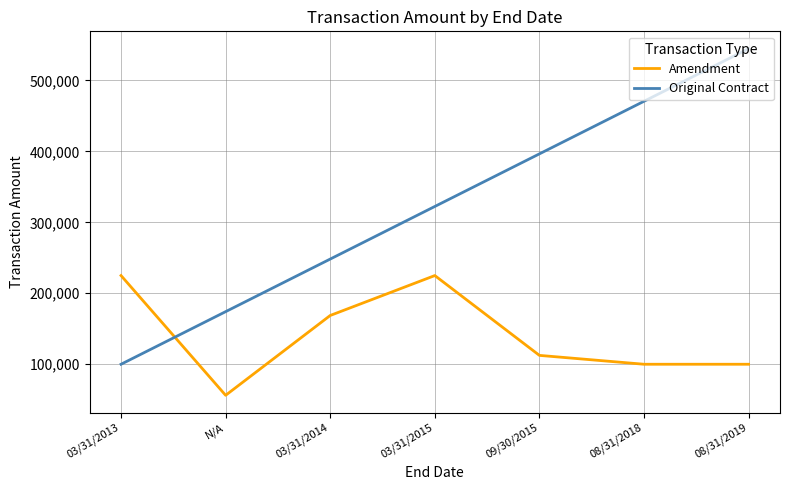

Approximately how many times larger is the value at 08/31/2019 compared to N/A?

1.8